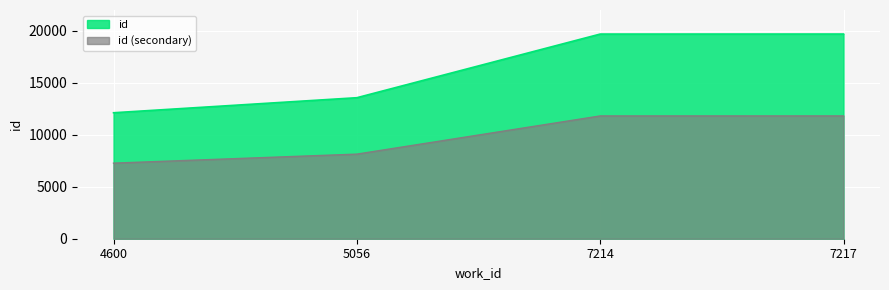

Approximately how many times larger is the value at 7214 compared to 5056?

1.5